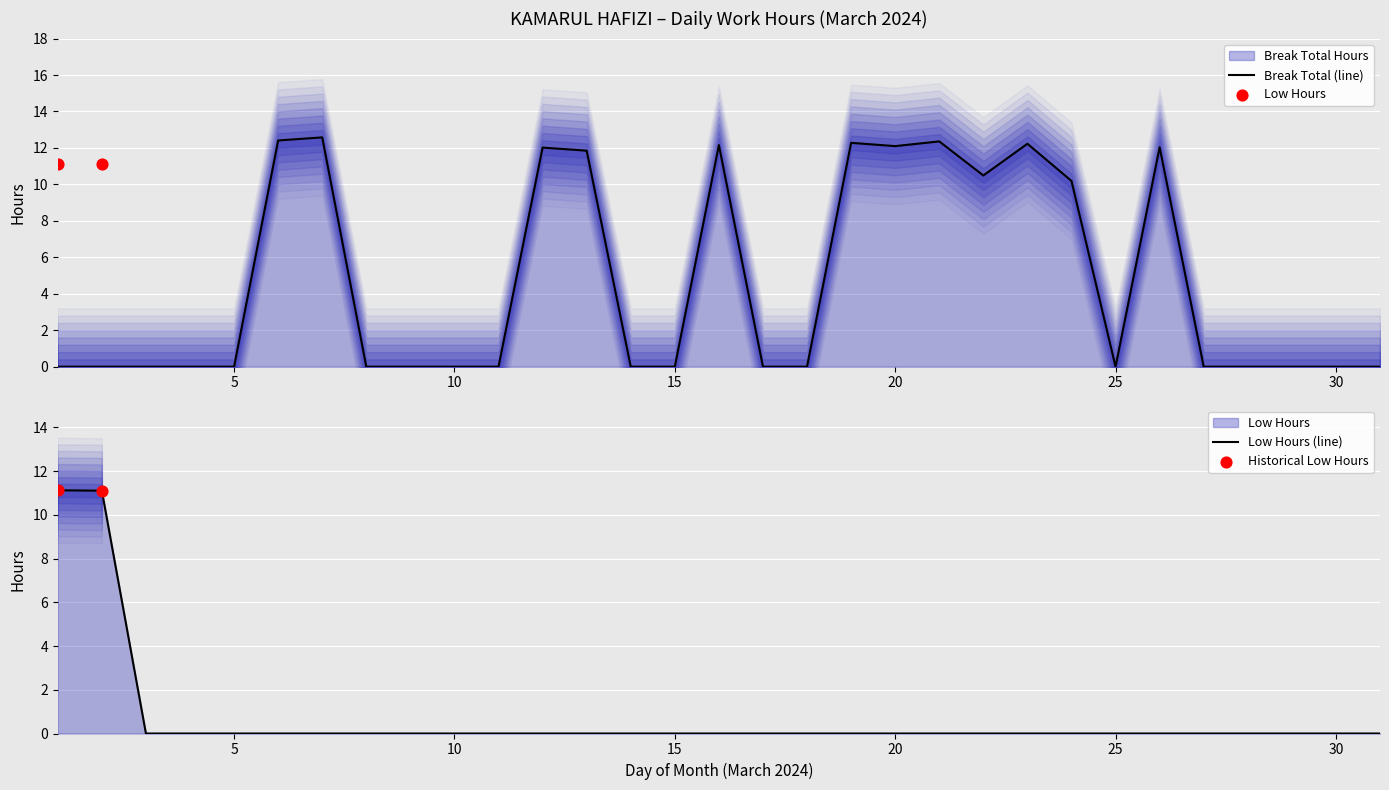

Which series reaches the minimum Y coordinate?

Break Total